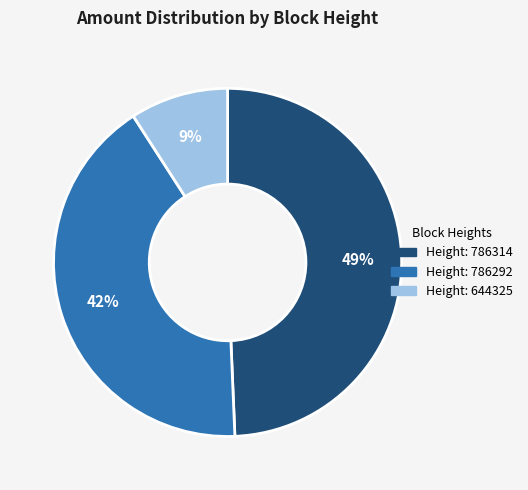

How many segments does this pie chart have?

3